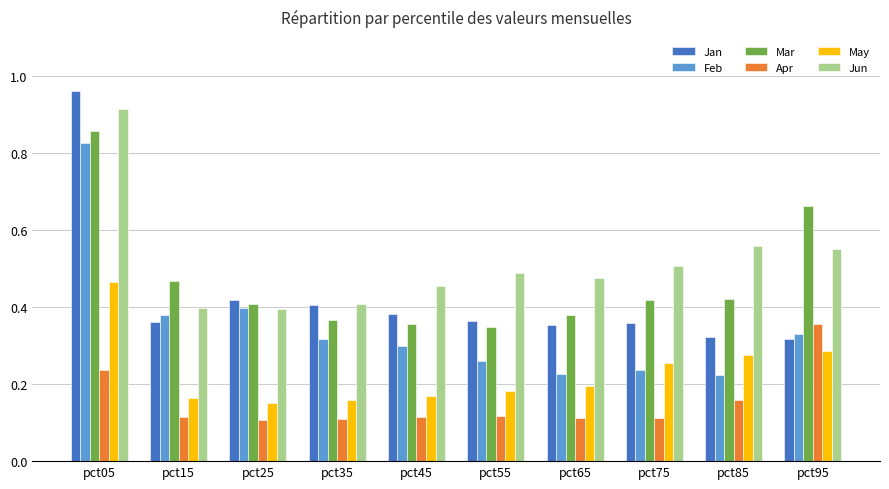

The value of Apr at pct95 is 0.5. True or false?

False